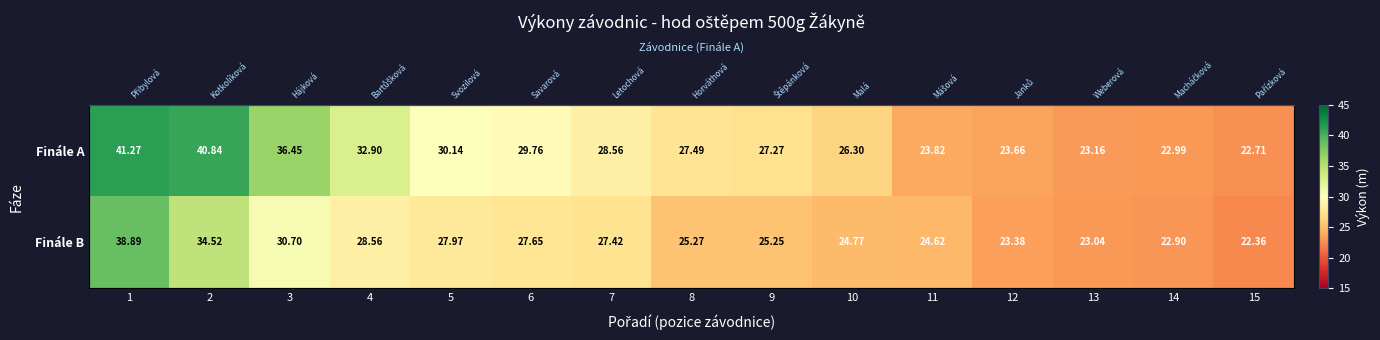

What is the difference between the second highest and minimum values in the Finále B series?

12.2